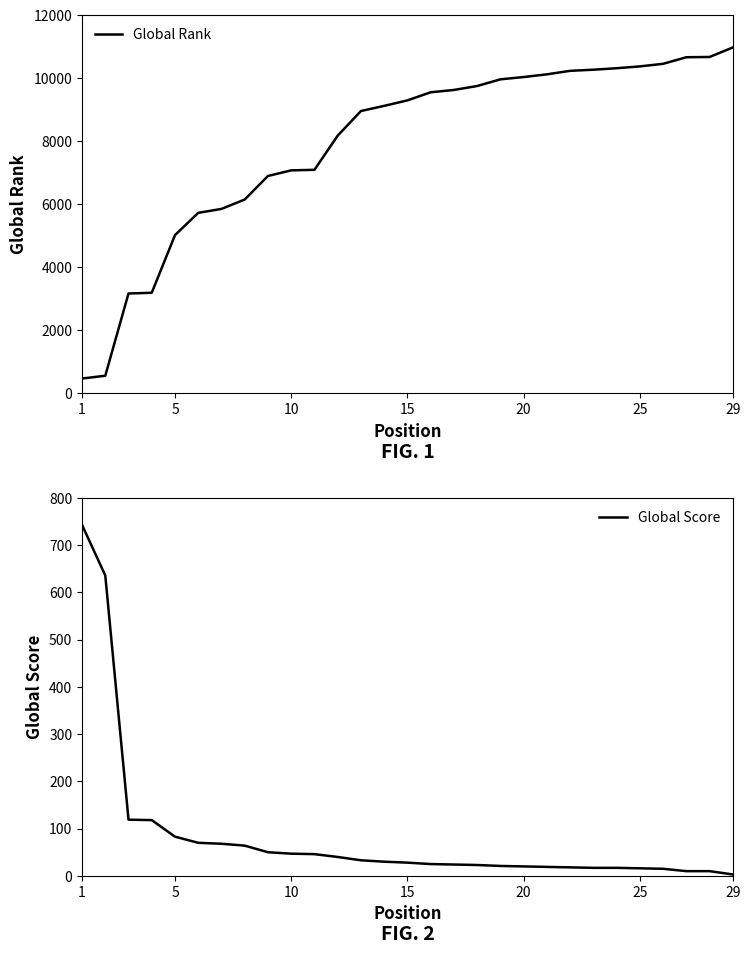

What is the minimum value for Global Rank?

467